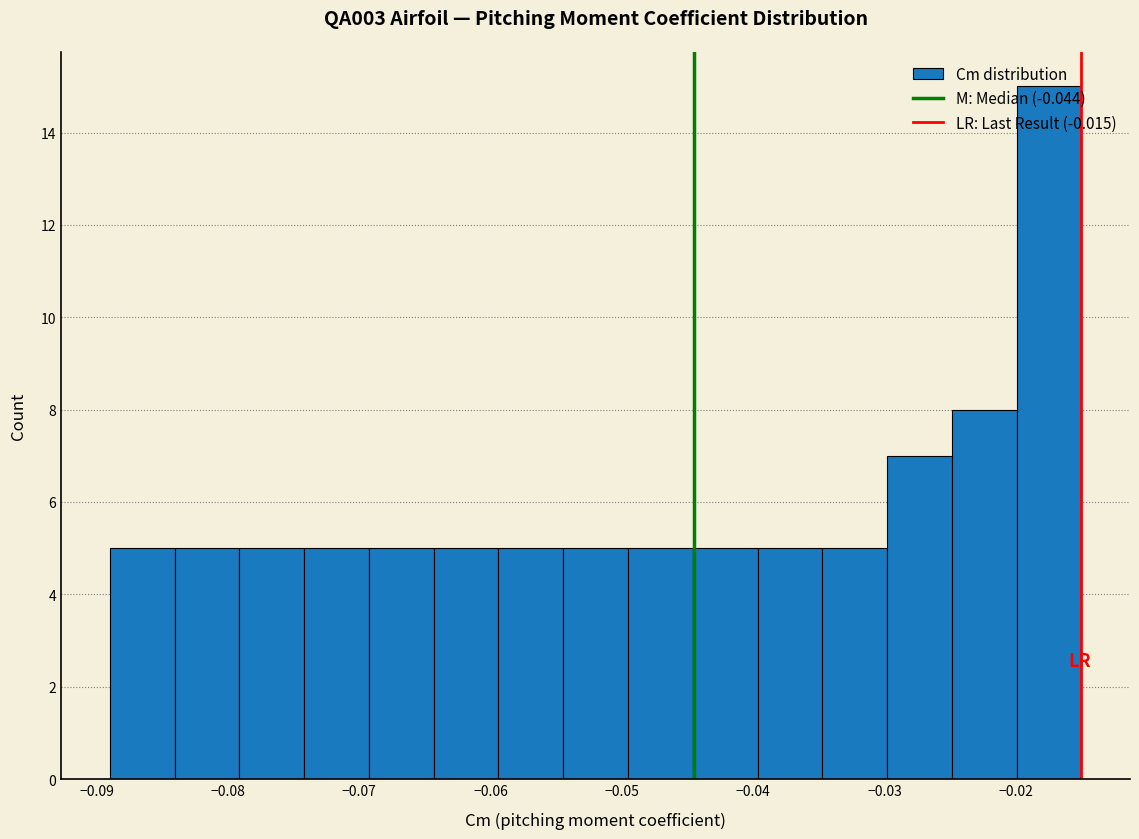

Reading left to right, transcribe this chart: for each bar, give the range it covers on the x-axis and its height. Neither the bar edges nor the heights are printed on the chart, so give them approximately, as read against the axes.

-0.089 to -0.084: 5
-0.084 to -0.079: 5
-0.079 to -0.074: 5
-0.074 to -0.069: 5
-0.069 to -0.064: 5
-0.064 to -0.059: 5
-0.059 to -0.054: 5
-0.054 to -0.050: 5
-0.050 to -0.045: 5
-0.045 to -0.040: 5
-0.040 to -0.035: 5
-0.035 to -0.030: 5
-0.030 to -0.025: 7
-0.025 to -0.020: 8
-0.020 to -0.015: 15